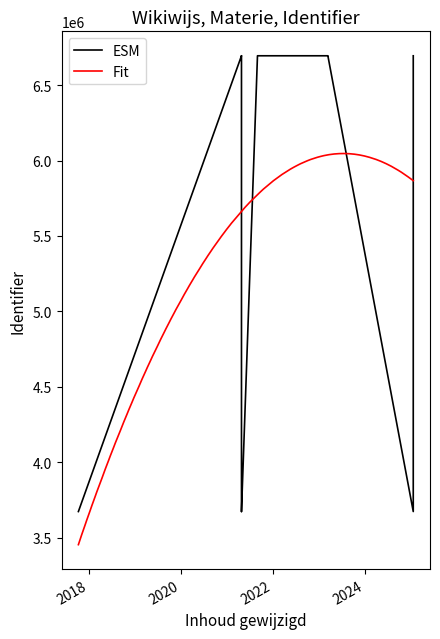

Does the chart have visible grid lines?

No